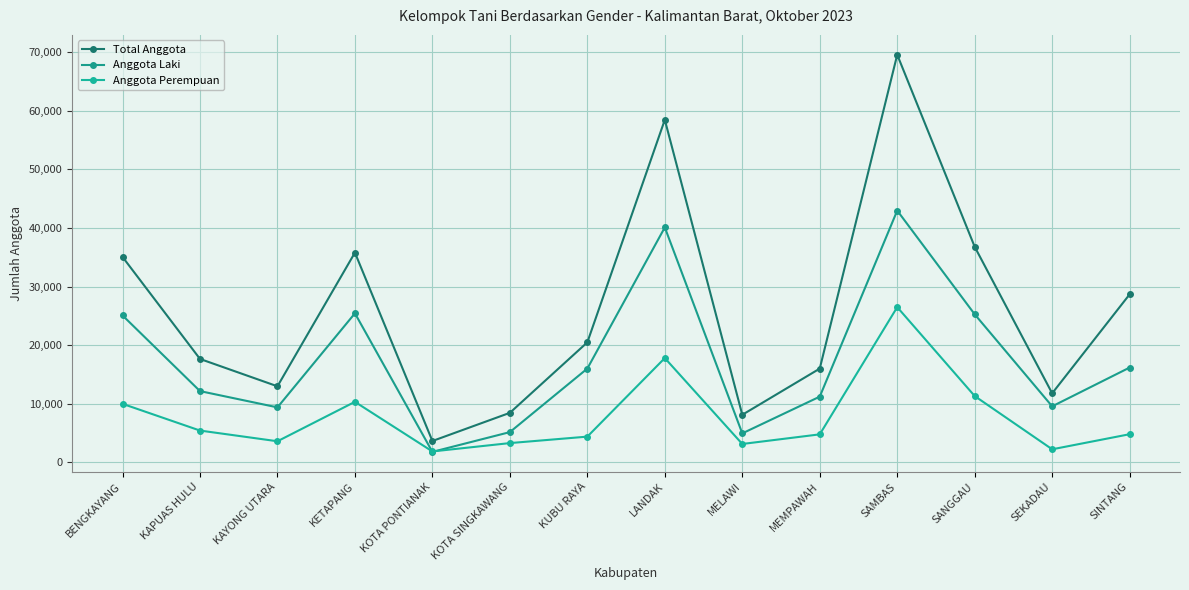

What position from the left is SAMBAS?

11